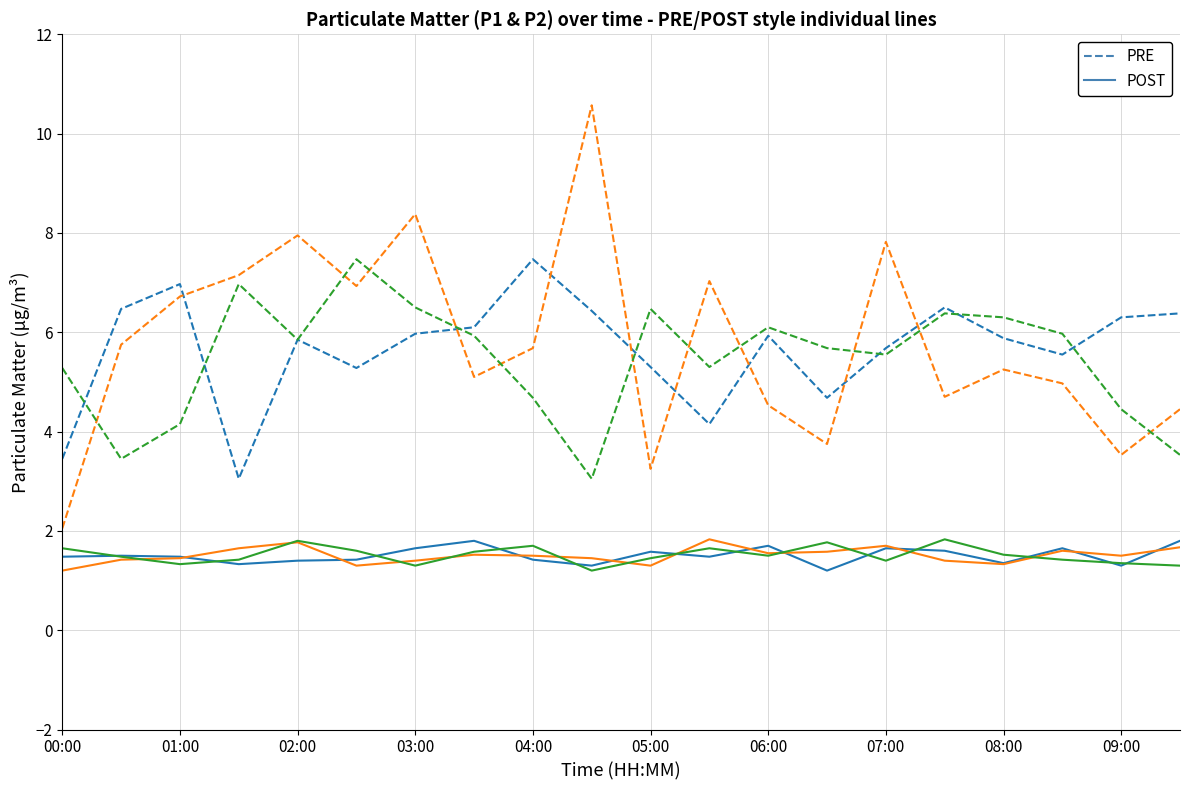

Which series changed the most between 05:00 and 11?

PRE